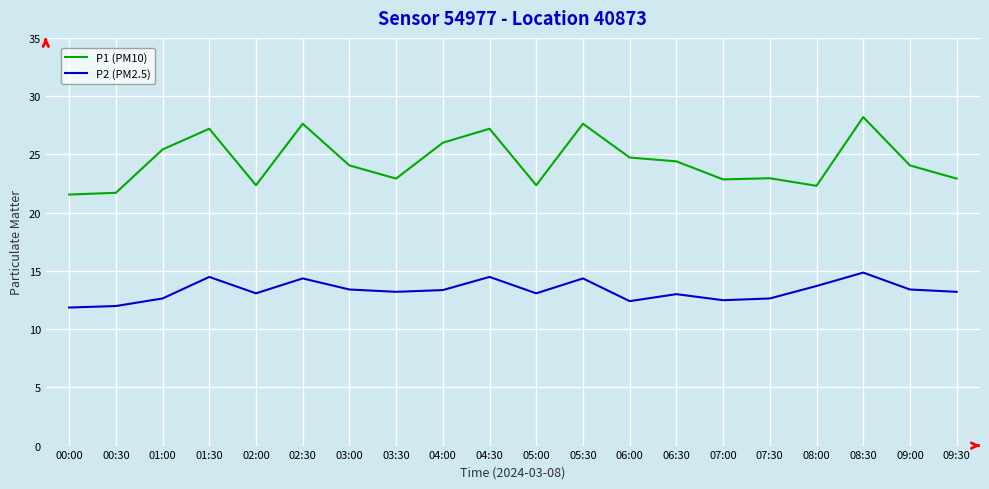

At which category is the sum across all series the highest?

08:30